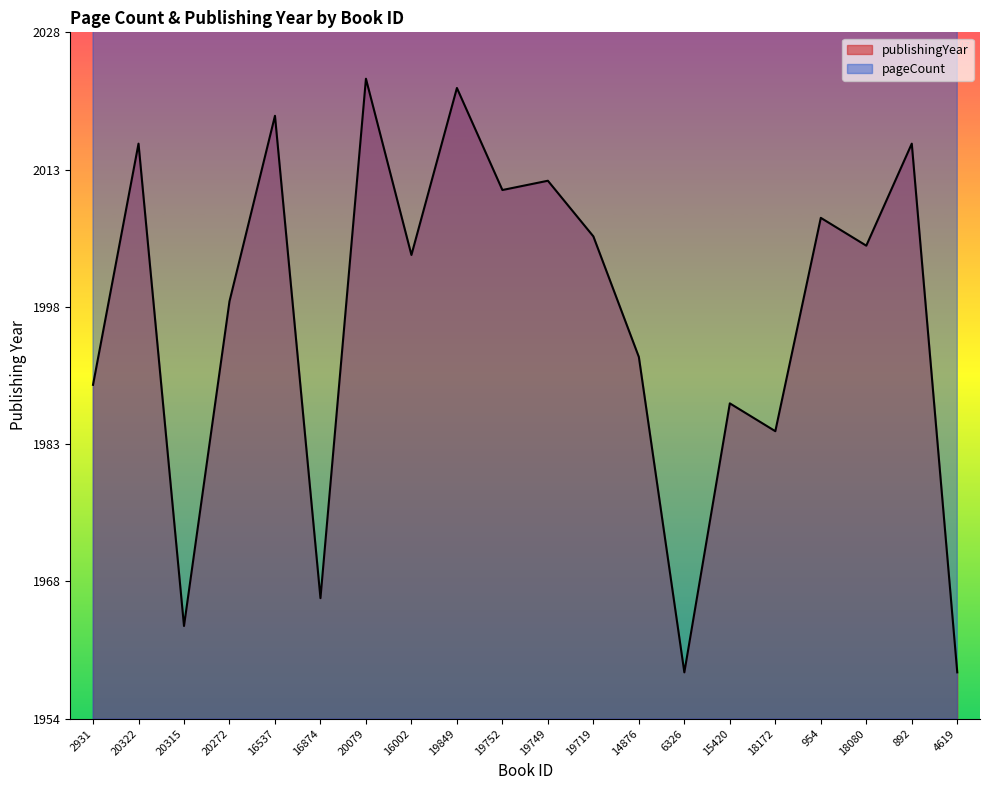

In publishingYear, how many points are lower than both neighbors (excluding endpoints)?

7